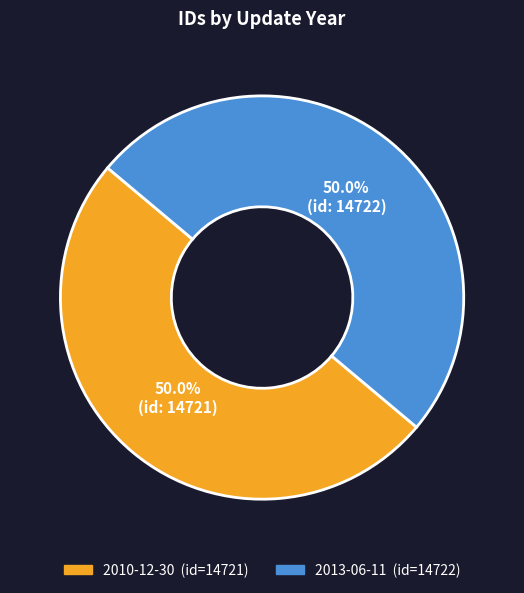

To the nearest percent, what percentage of the pie is 2010-12-30?

50%